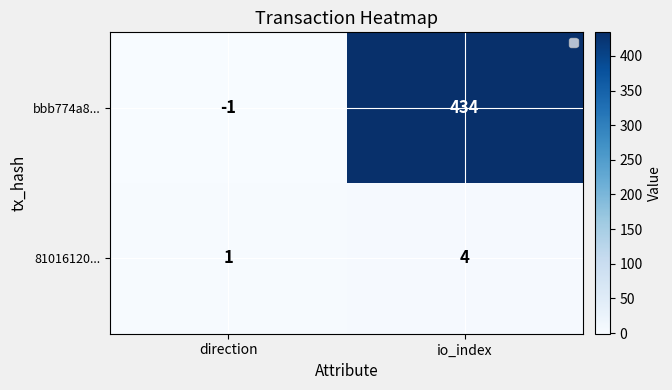

What is the total value across all series at io_index?

438